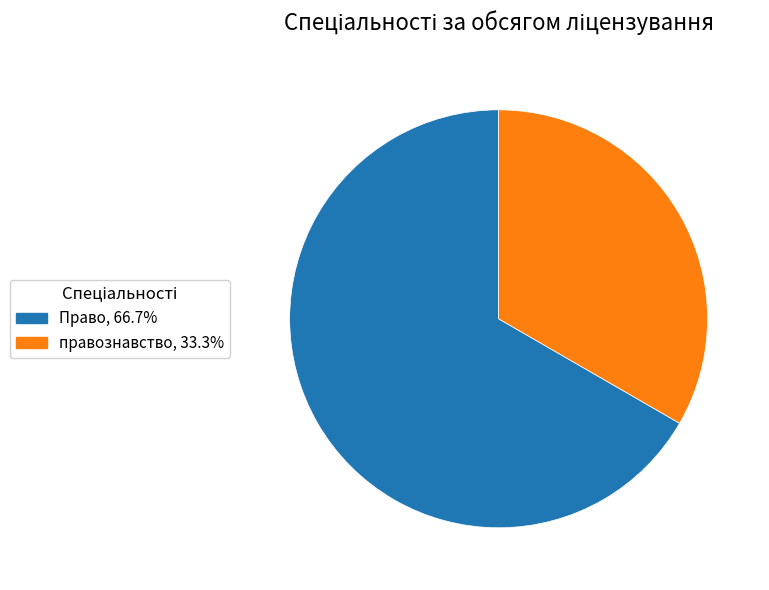

Is it true that Право is 67% of the pie?

True